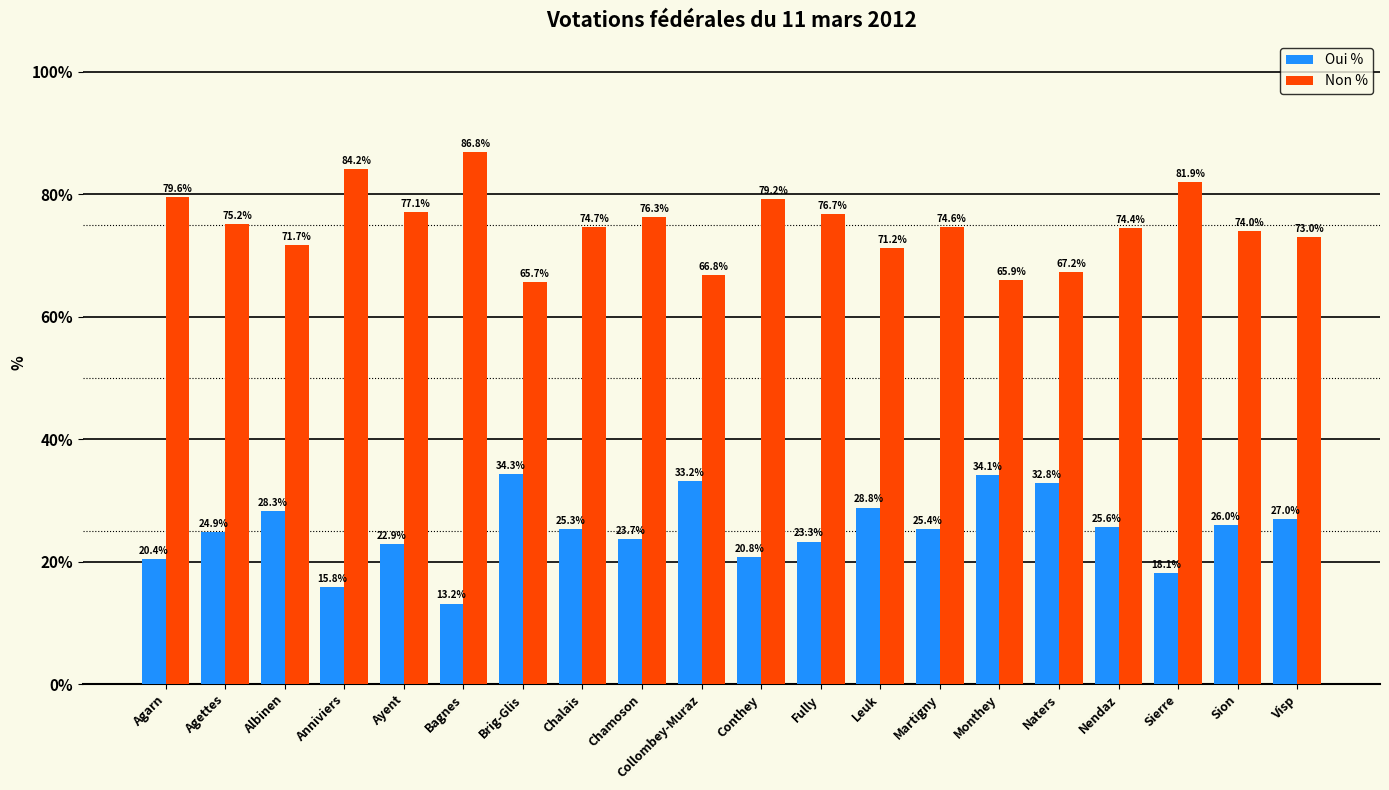

What is the spread (max minus min) of values at Chalais?

49.4